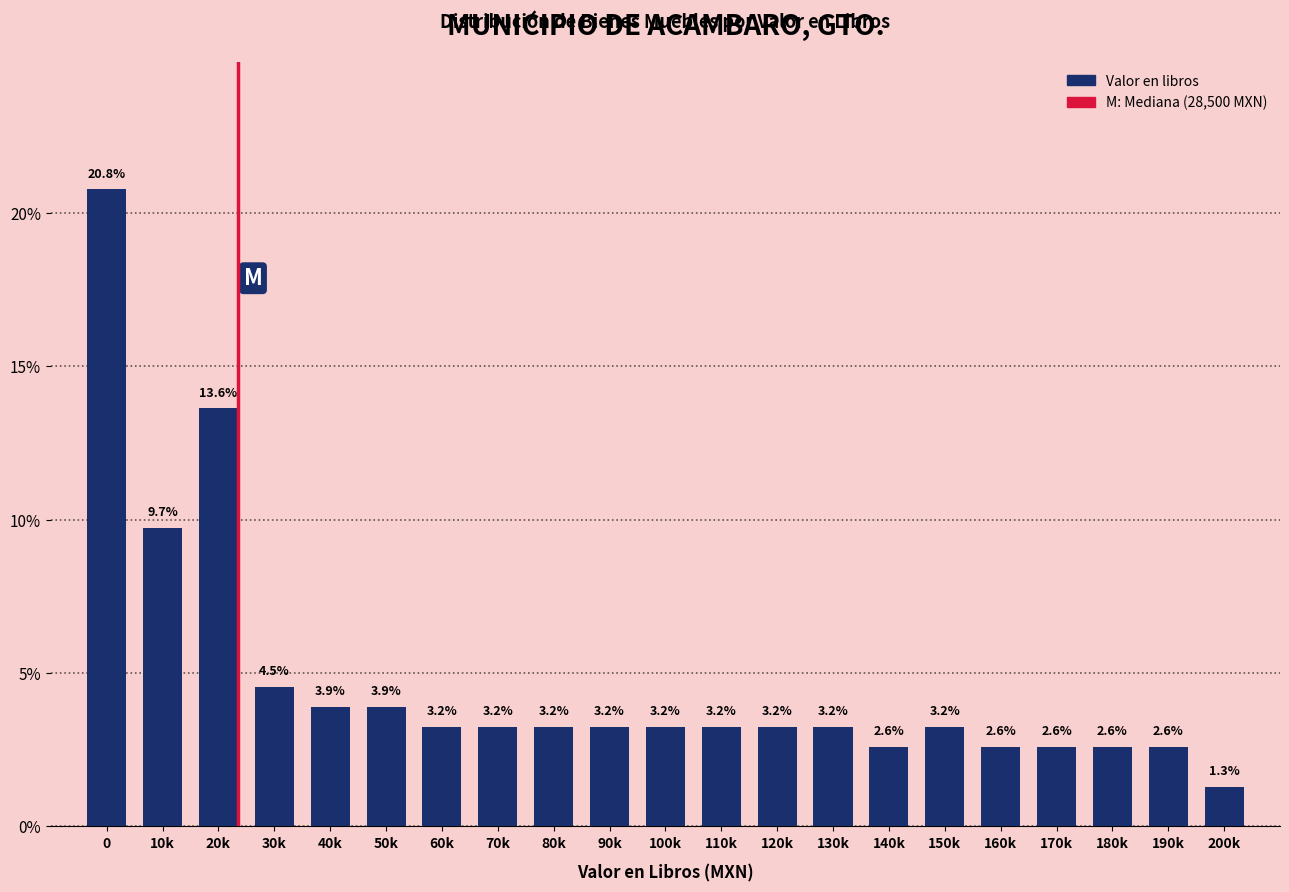

Reading left to right, transcribe all the data shown in this chart.

0=20.8	10k=9.7	20k=13.6	30k=4.5	40k=3.9	50k=3.9	60k=3.2	70k=3.2	80k=3.2	90k=3.2	100k=3.2	110k=3.2	120k=3.2	130k=3.2	140k=2.6	150k=3.2	160k=2.6	170k=2.6	180k=2.6	190k=2.6	200k=1.3